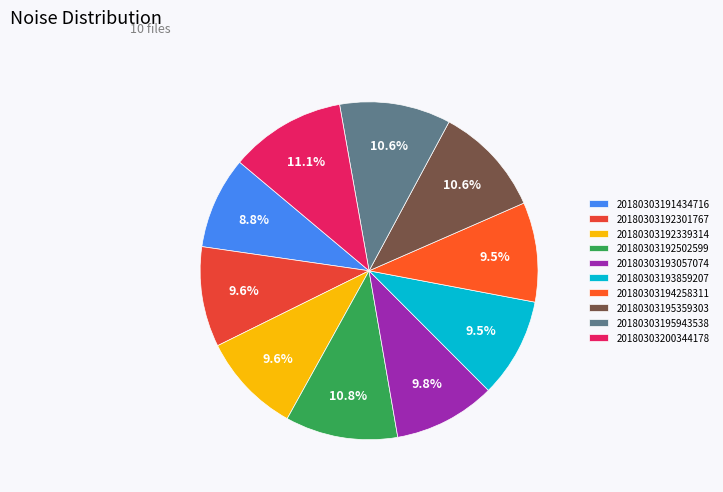

Is it true that 20180303195359303 is 11% of the pie?

True